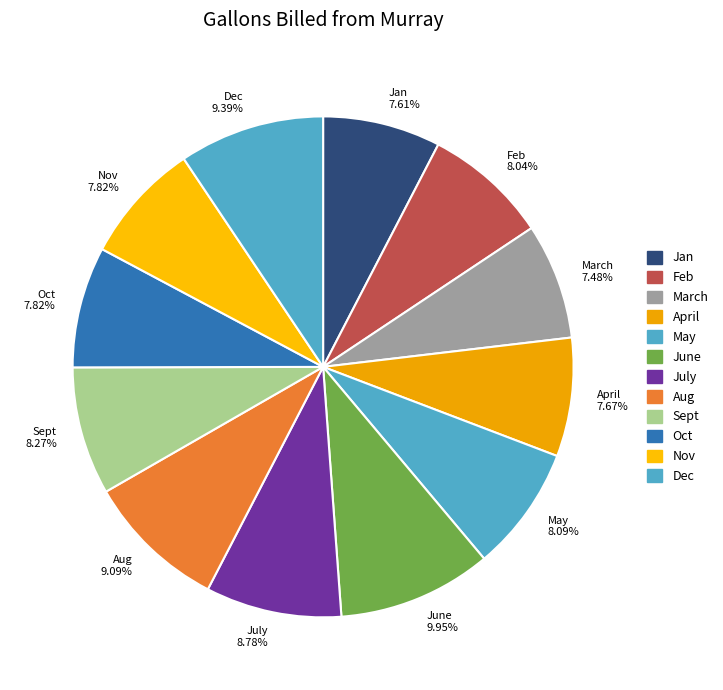

The Sept slice represents 8% of the pie. True or false?

True